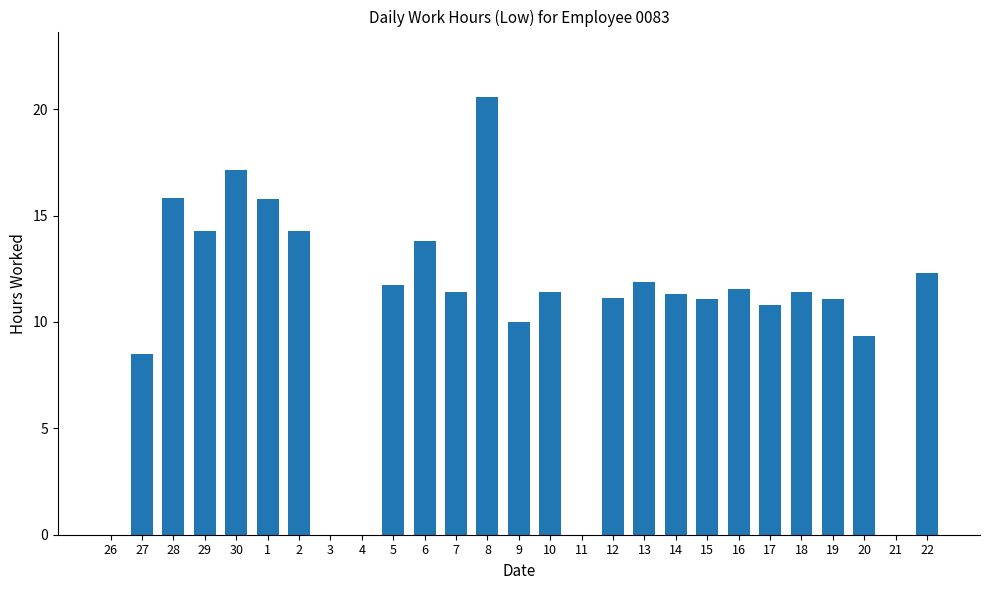

What is the maximum value shown in the chart?

20.6